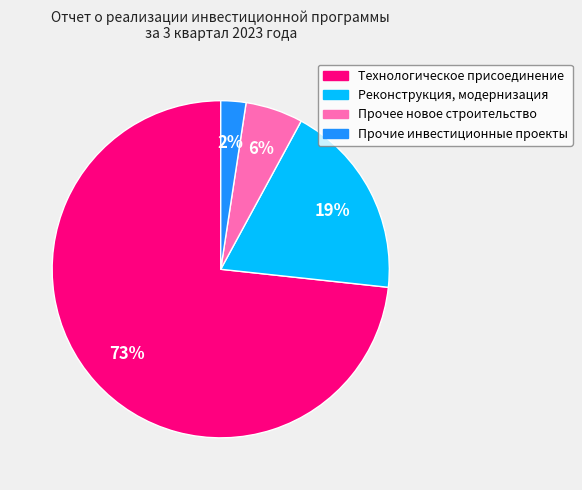

To the nearest percent, what is the difference between the largest and smallest slice percentages?

71%